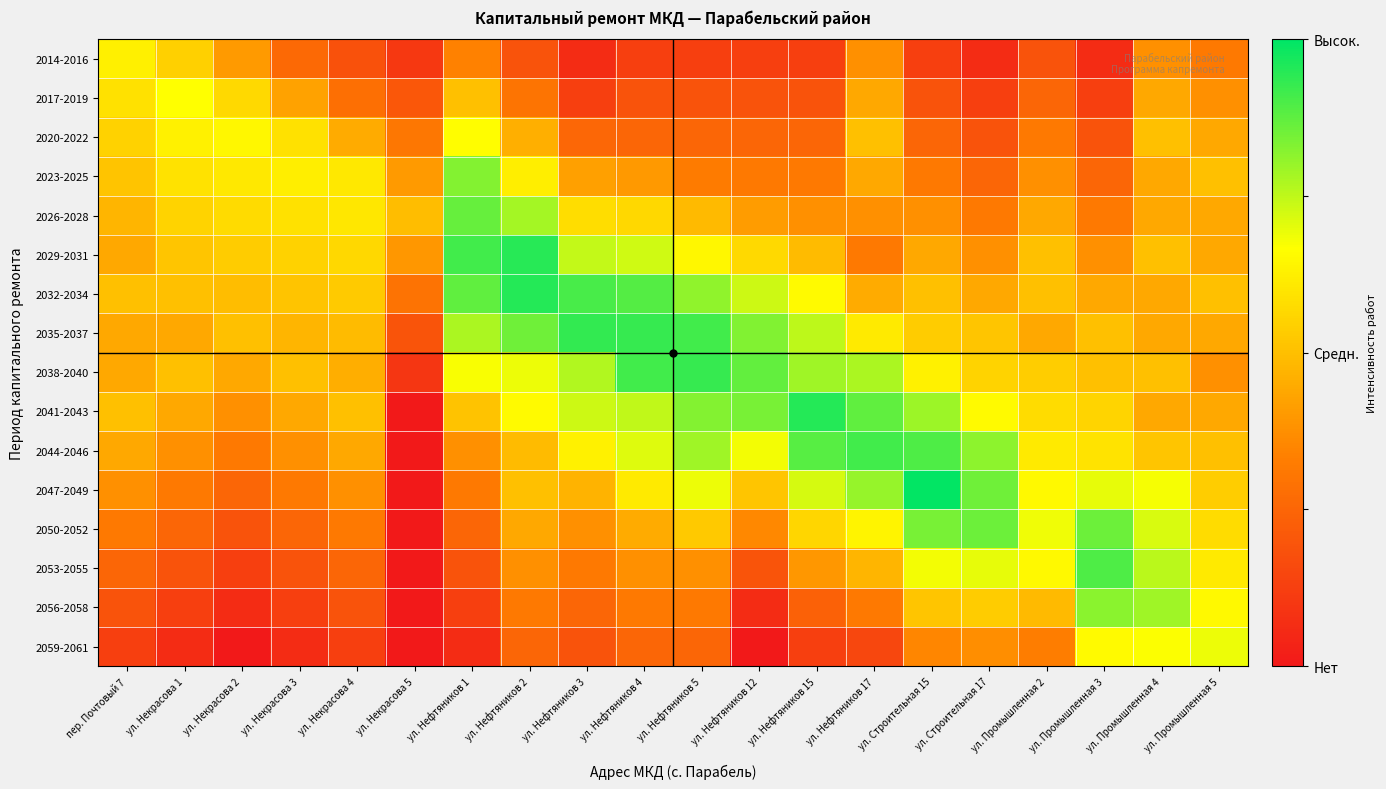

Reading right to left, list all the values displayed in this chart.

2014-2016: ул. Промышленная 5=0.3	ул. Промышленная 4=0.4	ул. Промышленная 3=0.1	ул. Промышленная 2=0.2	ул. Строительная 17=0.1	ул. Строительная 15=0.1	ул. Нефтяников 17=0.4	ул. Нефтяников 15=0.1	ул. Нефтяников 12=0.1	ул. Нефтяников 5=0.1	ул. Нефтяников 4=0.1	ул. Нефтяников 3=0.1	ул. Нефтяников 2=0.2	ул. Нефтяников 1=0.3	ул. Некрасова 5=0.1	ул. Некрасова 4=0.2	ул. Некрасова 3=0.3	ул. Некрасова 2=0.4	ул. Некрасова 1=0.5	пер. Почтовый 7=0.6
2017-2019: ул. Промышленная 5=0.4	ул. Промышленная 4=0.4	ул. Промышленная 3=0.1	ул. Промышленная 2=0.2	ул. Строительная 17=0.1	ул. Строительная 15=0.2	ул. Нефтяников 17=0.4	ул. Нефтяников 15=0.2	ул. Нефтяников 12=0.2	ул. Нефтяников 5=0.2	ул. Нефтяников 4=0.2	ул. Нефтяников 3=0.1	ул. Нефтяников 2=0.3	ул. Нефтяников 1=0.5	ул. Некрасова 5=0.2	ул. Некрасова 4=0.3	ул. Некрасова 3=0.4	ул. Некрасова 2=0.6	ул. Некрасова 1=0.7	пер. Почтовый 7=0.6
2020-2022: ул. Промышленная 5=0.4	ул. Промышленная 4=0.5	ул. Промышленная 3=0.2	ул. Промышленная 2=0.3	ул. Строительная 17=0.2	ул. Строительная 15=0.2	ул. Нефтяников 17=0.5	ул. Нефтяников 15=0.2	ул. Нефтяников 12=0.2	ул. Нефтяников 5=0.2	ул. Нефтяников 4=0.2	ул. Нефтяников 3=0.3	ул. Нефтяников 2=0.5	ул. Нефтяников 1=0.7	ул. Некрасова 5=0.3	ул. Некрасова 4=0.4	ул. Некрасова 3=0.6	ул. Некрасова 2=0.6	ул. Некрасова 1=0.6	пер. Почтовый 7=0.6
2023-2025: ул. Промышленная 5=0.5	ул. Промышленная 4=0.4	ул. Промышленная 3=0.2	ул. Промышленная 2=0.4	ул. Строительная 17=0.2	ул. Строительная 15=0.3	ул. Нефтяников 17=0.4	ул. Нефтяников 15=0.3	ул. Нефтяников 12=0.3	ул. Нефтяников 5=0.3	ул. Нефтяников 4=0.4	ул. Нефтяников 3=0.4	ул. Нефтяников 2=0.6	ул. Нефтяников 1=0.8	ул. Некрасова 5=0.4	ул. Некрасова 4=0.6	ул. Некрасова 3=0.6	ул. Некрасова 2=0.6	ул. Некрасова 1=0.6	пер. Почтовый 7=0.5
2026-2028: ул. Промышленная 5=0.4	ул. Промышленная 4=0.4	ул. Промышленная 3=0.3	ул. Промышленная 2=0.4	ул. Строительная 17=0.3	ул. Строительная 15=0.4	ул. Нефтяников 17=0.4	ул. Нефтяников 15=0.4	ул. Нефтяников 12=0.4	ул. Нефтяников 5=0.5	ул. Нефтяников 4=0.6	ул. Нефтяников 3=0.6	ул. Нефтяников 2=0.8	ул. Нефтяников 1=0.9	ул. Некрасова 5=0.5	ул. Некрасова 4=0.6	ул. Некрасова 3=0.6	ул. Некрасова 2=0.6	ул. Некрасова 1=0.6	пер. Почтовый 7=0.5
2029-2031: ул. Промышленная 5=0.4	ул. Промышленная 4=0.5	ул. Промышленная 3=0.4	ул. Промышленная 2=0.5	ул. Строительная 17=0.4	ул. Строительная 15=0.4	ул. Нефтяников 17=0.3	ул. Нефтяников 15=0.5	ул. Нефтяников 12=0.6	ул. Нефтяников 5=0.6	ул. Нефтяников 4=0.7	ул. Нефтяников 3=0.7	ул. Нефтяников 2=0.9	ул. Нефтяников 1=0.9	ул. Некрасова 5=0.4	ул. Некрасова 4=0.6	ул. Некрасова 3=0.5	ул. Некрасова 2=0.5	ул. Некрасова 1=0.5	пер. Почтовый 7=0.4
2032-2034: ул. Промышленная 5=0.5	ул. Промышленная 4=0.4	ул. Промышленная 3=0.4	ул. Промышленная 2=0.5	ул. Строительная 17=0.4	ул. Строительная 15=0.5	ул. Нефтяников 17=0.4	ул. Нефтяников 15=0.7	ул. Нефтяников 12=0.7	ул. Нефтяников 5=0.8	ул. Нефтяников 4=0.9	ул. Нефтяников 3=0.9	ул. Нефтяников 2=1.0	ул. Нефтяников 1=0.9	ул. Некрасова 5=0.3	ул. Некрасова 4=0.5	ул. Некрасова 3=0.5	ул. Некрасова 2=0.5	ул. Некрасова 1=0.5	пер. Почтовый 7=0.5
2035-2037: ул. Промышленная 5=0.4	ул. Промышленная 4=0.4	ул. Промышленная 3=0.5	ул. Промышленная 2=0.4	ул. Строительная 17=0.5	ул. Строительная 15=0.5	ул. Нефтяников 17=0.6	ул. Нефтяников 15=0.8	ул. Нефтяников 12=0.8	ул. Нефтяников 5=0.9	ул. Нефтяников 4=0.9	ул. Нефтяников 3=0.9	ул. Нефтяников 2=0.9	ул. Нефтяников 1=0.8	ул. Некрасова 5=0.2	ул. Некрасова 4=0.5	ул. Некрасова 3=0.5	ул. Некрасова 2=0.5	ул. Некрасова 1=0.4	пер. Почтовый 7=0.4
2038-2040: ул. Промышленная 5=0.4	ул. Промышленная 4=0.5	ул. Промышленная 3=0.5	ул. Промышленная 2=0.5	ул. Строительная 17=0.6	ул. Строительная 15=0.6	ул. Нефтяников 17=0.8	ул. Нефтяников 15=0.8	ул. Нефтяников 12=0.9	ул. Нефтяников 5=0.9	ул. Нефтяников 4=0.9	ул. Нефтяников 3=0.8	ул. Нефтяников 2=0.7	ул. Нефтяников 1=0.7	ул. Некрасова 5=0.1	ул. Некрасова 4=0.5	ул. Некрасова 3=0.5	ул. Некрасова 2=0.4	ул. Некрасова 1=0.5	пер. Почтовый 7=0.4
2041-2043: ул. Промышленная 5=0.4	ул. Промышленная 4=0.4	ул. Промышленная 3=0.6	ул. Промышленная 2=0.6	ул. Строительная 17=0.7	ул. Строительная 15=0.8	ул. Нефтяников 17=0.9	ул. Нефтяников 15=1.0	ул. Нефтяников 12=0.8	ул. Нефтяников 5=0.8	ул. Нефтяников 4=0.7	ул. Нефтяников 3=0.7	ул. Нефтяников 2=0.7	ул. Нефтяников 1=0.5	ул. Некрасова 5=0.0	ул. Некрасова 4=0.5	ул. Некрасова 3=0.4	ул. Некрасова 2=0.4	ул. Некрасова 1=0.4	пер. Почтовый 7=0.5
2044-2046: ул. Промышленная 5=0.5	ул. Промышленная 4=0.5	ул. Промышленная 3=0.6	ул. Промышленная 2=0.6	ул. Строительная 17=0.8	ул. Строительная 15=0.9	ул. Нефтяников 17=0.9	ул. Нефтяников 15=0.9	ул. Нефтяников 12=0.7	ул. Нефтяников 5=0.8	ул. Нефтяников 4=0.7	ул. Нефтяников 3=0.6	ул. Нефтяников 2=0.5	ул. Нефтяников 1=0.4	ул. Некрасова 5=0.0	ул. Некрасова 4=0.4	ул. Некрасова 3=0.4	ул. Некрасова 2=0.3	ул. Некрасова 1=0.4	пер. Почтовый 7=0.4
2047-2049: ул. Промышленная 5=0.5	ул. Промышленная 4=0.7	ул. Промышленная 3=0.7	ул. Промышленная 2=0.6	ул. Строительная 17=0.9	ул. Строительная 15=1.0	ул. Нефтяников 17=0.8	ул. Нефтяников 15=0.7	ул. Нефтяников 12=0.5	ул. Нефтяников 5=0.7	ул. Нефтяников 4=0.6	ул. Нефтяников 3=0.5	ул. Нефтяников 2=0.5	ул. Нефтяников 1=0.3	ул. Некрасова 5=0.0	ул. Некрасова 4=0.4	ул. Некрасова 3=0.3	ул. Некрасова 2=0.2	ул. Некрасова 1=0.3	пер. Почтовый 7=0.4
2050-2052: ул. Промышленная 5=0.6	ул. Промышленная 4=0.7	ул. Промышленная 3=0.9	ул. Промышленная 2=0.7	ул. Строительная 17=0.9	ул. Строительная 15=0.8	ул. Нефтяников 17=0.6	ул. Нефтяников 15=0.6	ул. Нефтяников 12=0.4	ул. Нефтяников 5=0.5	ул. Нефтяников 4=0.4	ул. Нефтяников 3=0.4	ул. Нефтяников 2=0.4	ул. Нефтяников 1=0.2	ул. Некрасова 5=0.0	ул. Некрасова 4=0.3	ул. Некрасова 3=0.2	ул. Некрасова 2=0.2	ул. Некрасова 1=0.2	пер. Почтовый 7=0.3
2053-2055: ул. Промышленная 5=0.6	ул. Промышленная 4=0.8	ул. Промышленная 3=0.9	ул. Промышленная 2=0.7	ул. Строительная 17=0.7	ул. Строительная 15=0.7	ул. Нефтяников 17=0.5	ул. Нефтяников 15=0.4	ул. Нефтяников 12=0.2	ул. Нефтяников 5=0.4	ул. Нефтяников 4=0.4	ул. Нефтяников 3=0.3	ул. Нефтяников 2=0.4	ул. Нефтяников 1=0.2	ул. Некрасова 5=0.0	ул. Некрасова 4=0.2	ул. Некрасова 3=0.2	ул. Некрасова 2=0.1	ул. Некрасова 1=0.2	пер. Почтовый 7=0.2
2056-2058: ул. Промышленная 5=0.7	ул. Промышленная 4=0.8	ул. Промышленная 3=0.8	ул. Промышленная 2=0.5	ул. Строительная 17=0.5	ул. Строительная 15=0.5	ул. Нефтяников 17=0.3	ул. Нефтяников 15=0.2	ул. Нефтяников 12=0.1	ул. Нефтяников 5=0.3	ул. Нефтяников 4=0.3	ул. Нефтяников 3=0.2	ул. Нефтяников 2=0.3	ул. Нефтяников 1=0.1	ул. Некрасова 5=0.0	ул. Некрасова 4=0.2	ул. Некрасова 3=0.1	ул. Некрасова 2=0.1	ул. Некрасова 1=0.1	пер. Почтовый 7=0.2
2059-2061: ул. Промышленная 5=0.7	ул. Промышленная 4=0.7	ул. Промышленная 3=0.7	ул. Промышленная 2=0.3	ул. Строительная 17=0.4	ул. Строительная 15=0.4	ул. Нефтяников 17=0.2	ул. Нефтяников 15=0.1	ул. Нефтяников 12=0.0	ул. Нефтяников 5=0.2	ул. Нефтяников 4=0.2	ул. Нефтяников 3=0.2	ул. Нефтяников 2=0.2	ул. Нефтяников 1=0.1	ул. Некрасова 5=0.0	ул. Некрасова 4=0.1	ул. Некрасова 3=0.1	ул. Некрасова 2=0.0	ул. Некрасова 1=0.1	пер. Почтовый 7=0.1